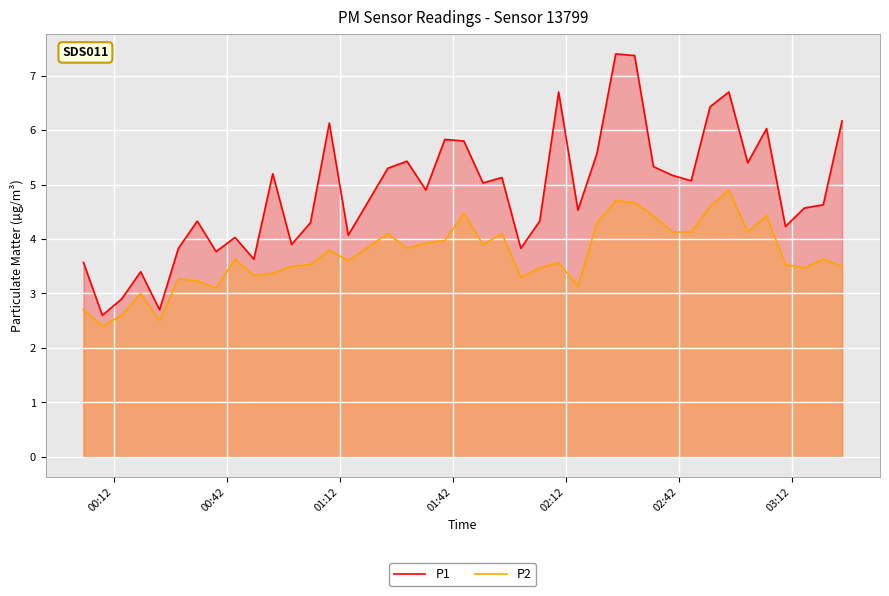

What is the maximum value shown in the chart?

7.4